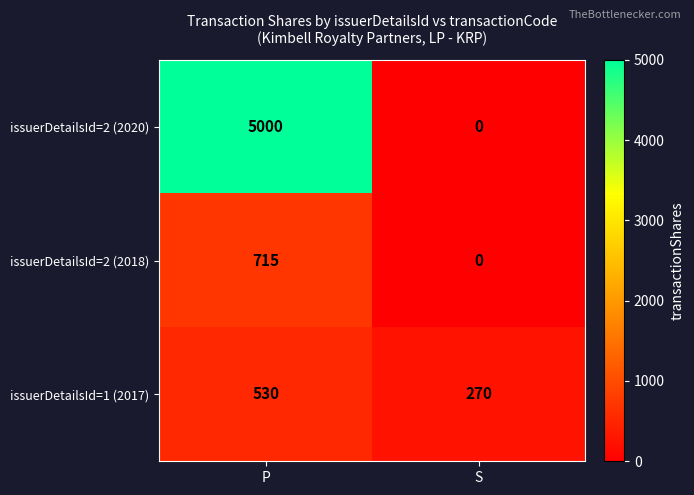

At which label does issuerDetailsId=1 (2017) reach its minimum?

S